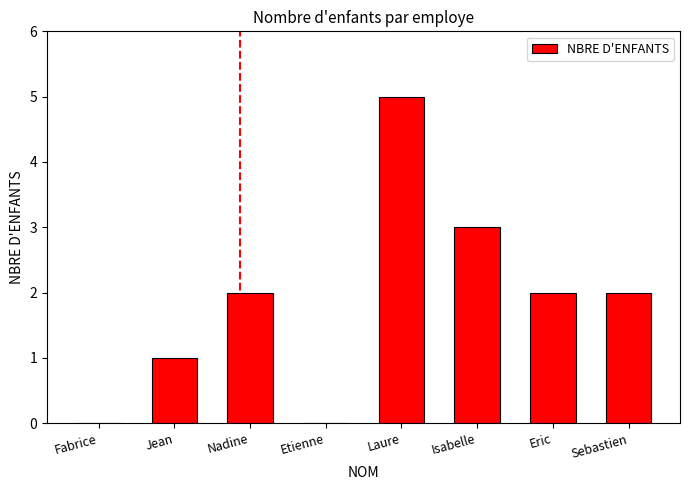

Are the bars grouped side by side (vs. stacked)?

No